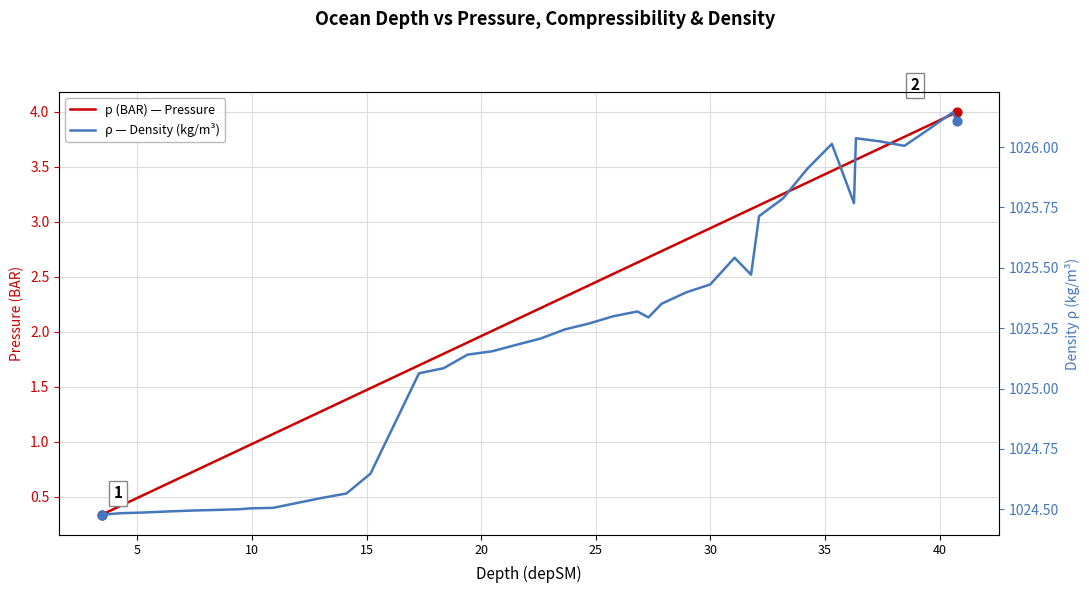

Which series has the largest total across all categories?

ρ — Density (kg/m³)